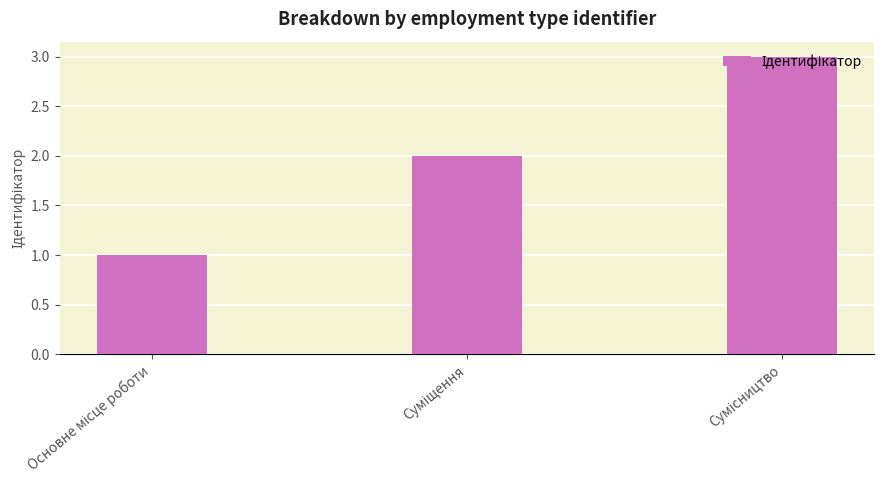

What is the sum of all values?

6